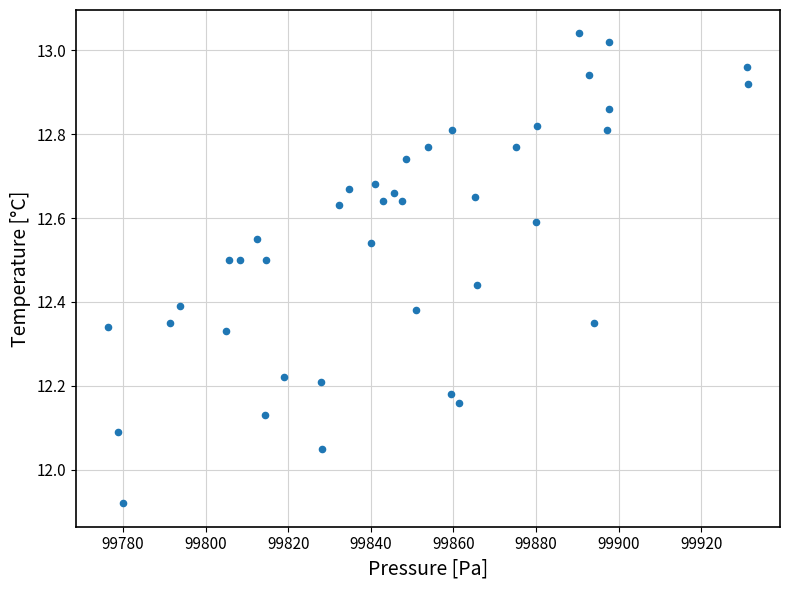

What is the range of Y values (max minus min)?

1.1